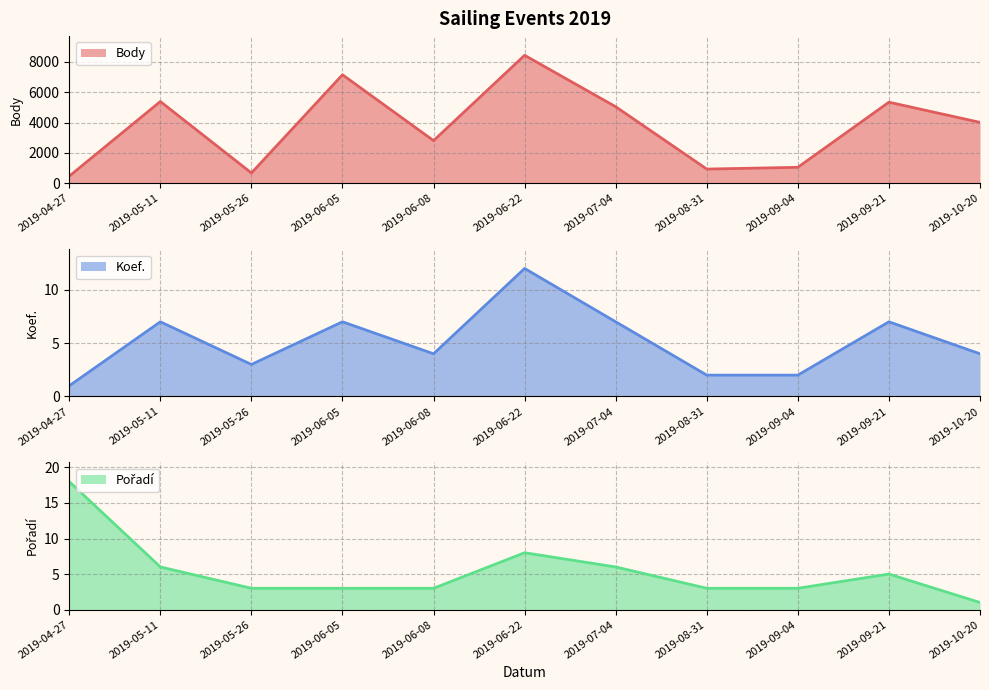

Does the chart display data point markers on the line(s)?

No